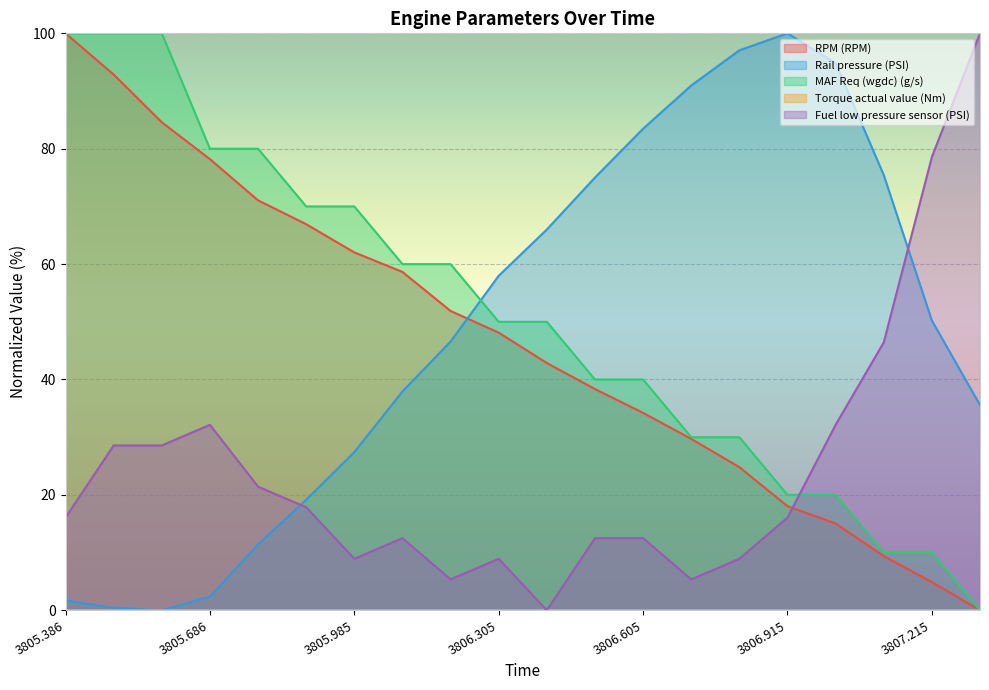

Which series has the largest range (max minus min)?

RPM (RPM)